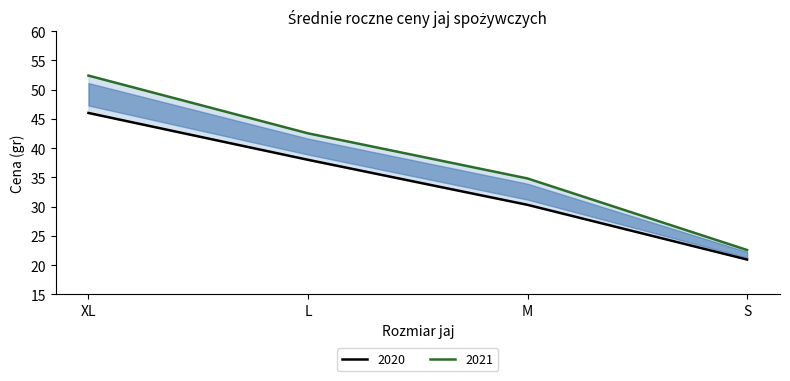

List the series in order of their overall mean, lowest first.

2020, 2021